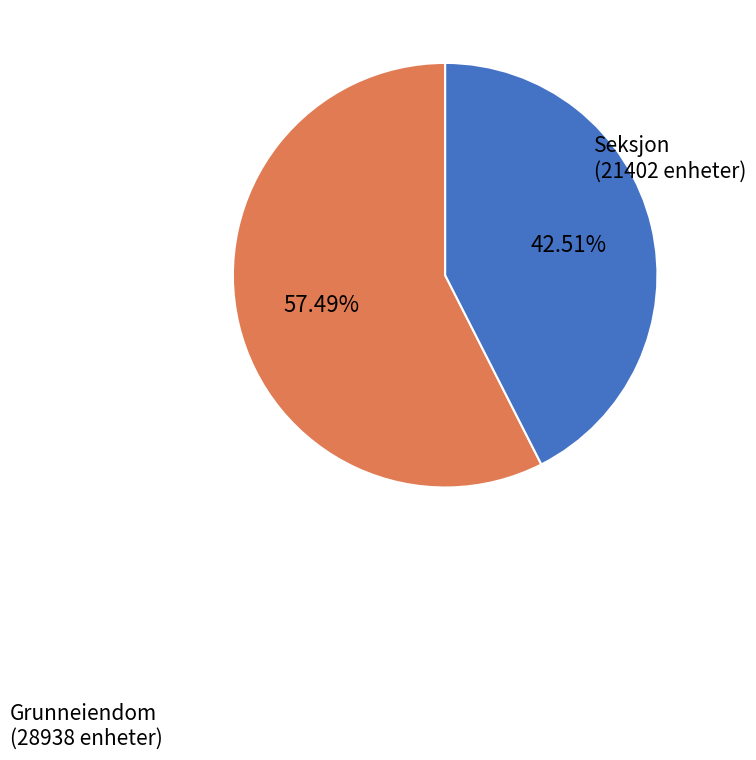

How many segments does this pie chart have?

2